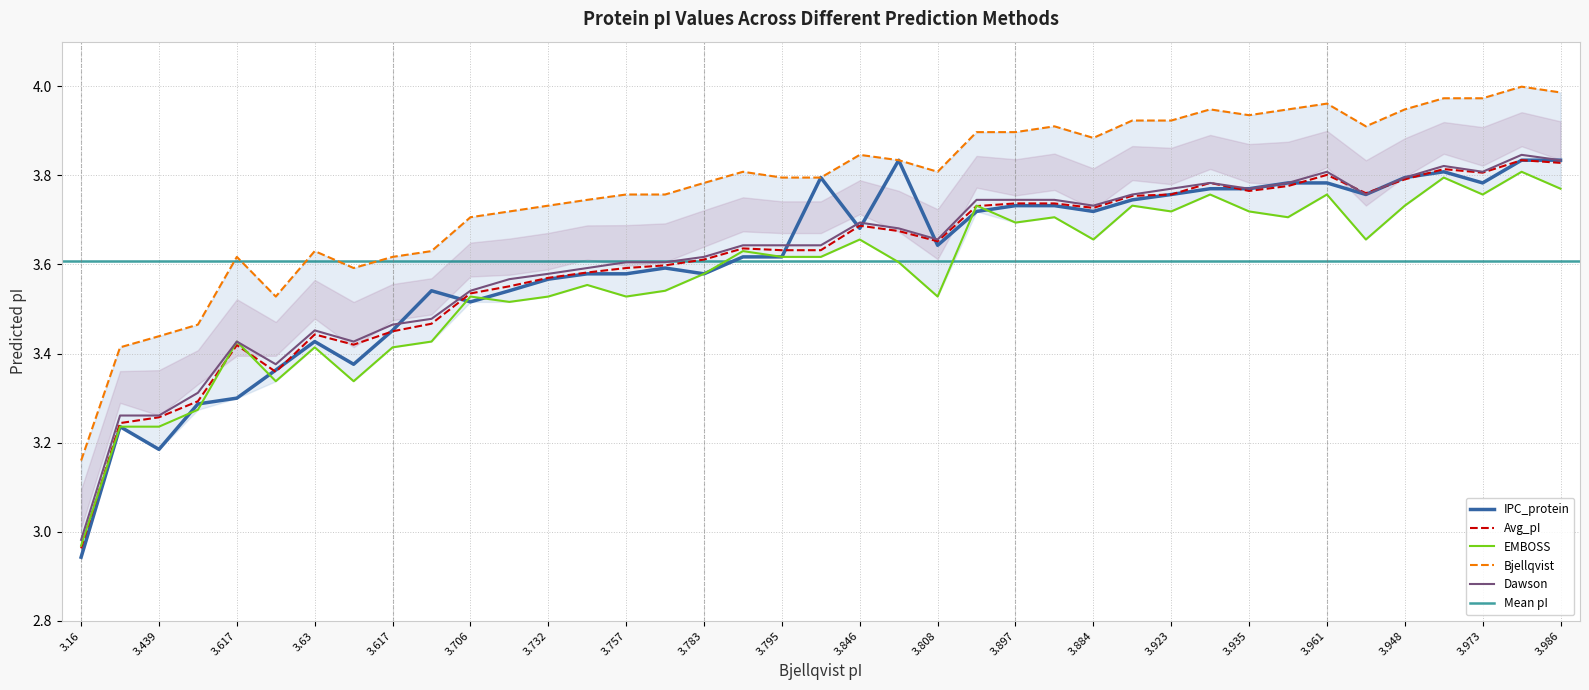

Reading right to left, list all the values displayed in this chart.

IPC_protein: 3.8	3.8	3.8	3.8	3.8	3.8	3.8	3.8	3.8	3.8	3.8	3.7	3.7	3.7	3.7	3.7	3.6	3.8	3.7	3.8	3.6	3.6	3.6	3.6	3.6	3.6	3.6	3.5	3.5	3.5	3.5	3.4	3.4	3.4	3.3	3.3	3.2	3.2	2.9
Avg_pI: 3.8	3.8	3.8	3.8	3.8	3.8	3.8	3.8	3.8	3.8	3.8	3.8	3.7	3.7	3.7	3.7	3.7	3.7	3.7	3.6	3.6	3.6	3.6	3.6	3.6	3.6	3.6	3.6	3.5	3.5	3.5	3.4	3.4	3.4	3.4	3.3	3.3	3.2	3.0
EMBOSS: 3.8	3.8	3.8	3.8	3.7	3.7	3.8	3.7	3.7	3.8	3.7	3.7	3.7	3.7	3.7	3.7	3.5	3.6	3.7	3.6	3.6	3.6	3.6	3.5	3.5	3.6	3.5	3.5	3.5	3.4	3.4	3.3	3.4	3.3	3.4	3.3	3.2	3.2	3.0
Bjellqvist: 4.0	4.0	4.0	4.0	3.9	3.9	4.0	3.9	3.9	3.9	3.9	3.9	3.9	3.9	3.9	3.9	3.8	3.8	3.8	3.8	3.8	3.8	3.8	3.8	3.8	3.7	3.7	3.7	3.7	3.6	3.6	3.6	3.6	3.5	3.6	3.5	3.4	3.4	3.2
Dawson: 3.8	3.8	3.8	3.8	3.8	3.8	3.8	3.8	3.8	3.8	3.8	3.8	3.7	3.7	3.7	3.7	3.7	3.7	3.7	3.6	3.6	3.6	3.6	3.6	3.6	3.6	3.6	3.6	3.5	3.5	3.5	3.4	3.5	3.4	3.4	3.3	3.3	3.3	3.0